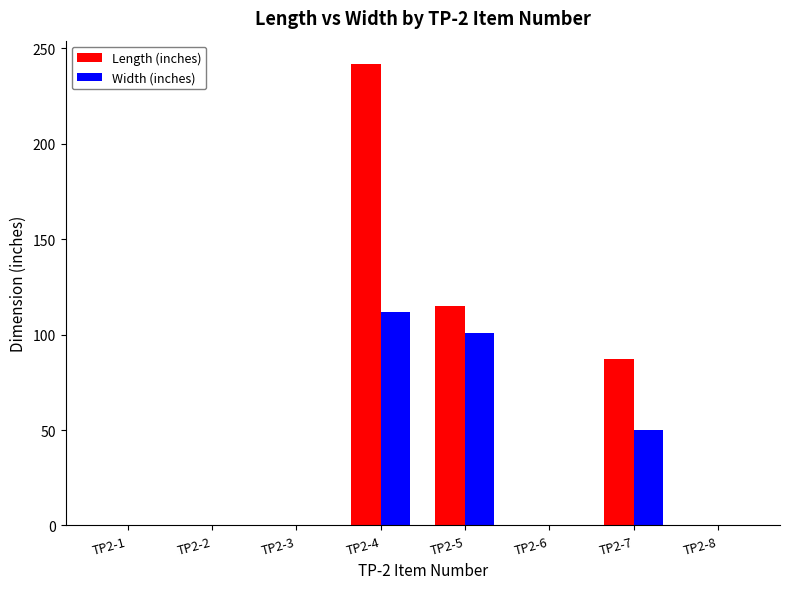

What is the difference between the Length (inches) values at TP2-3 and TP2-7?

87